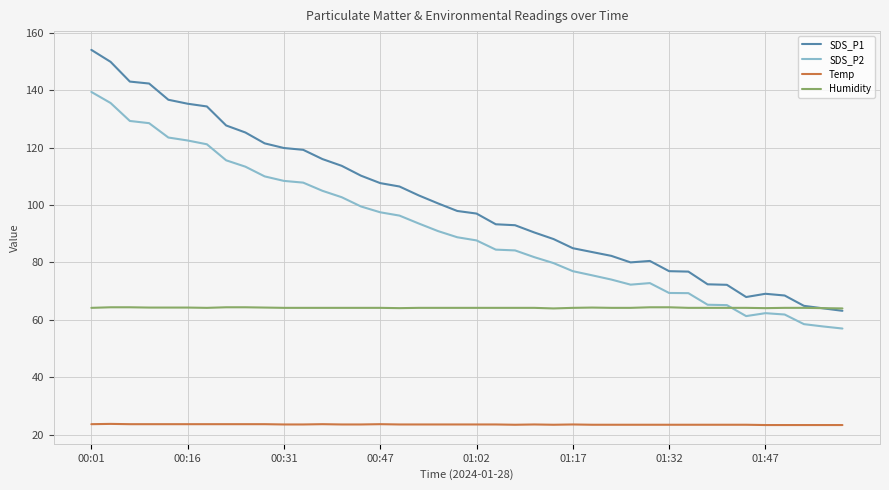

Which series has the largest range (max minus min)?

SDS_P1